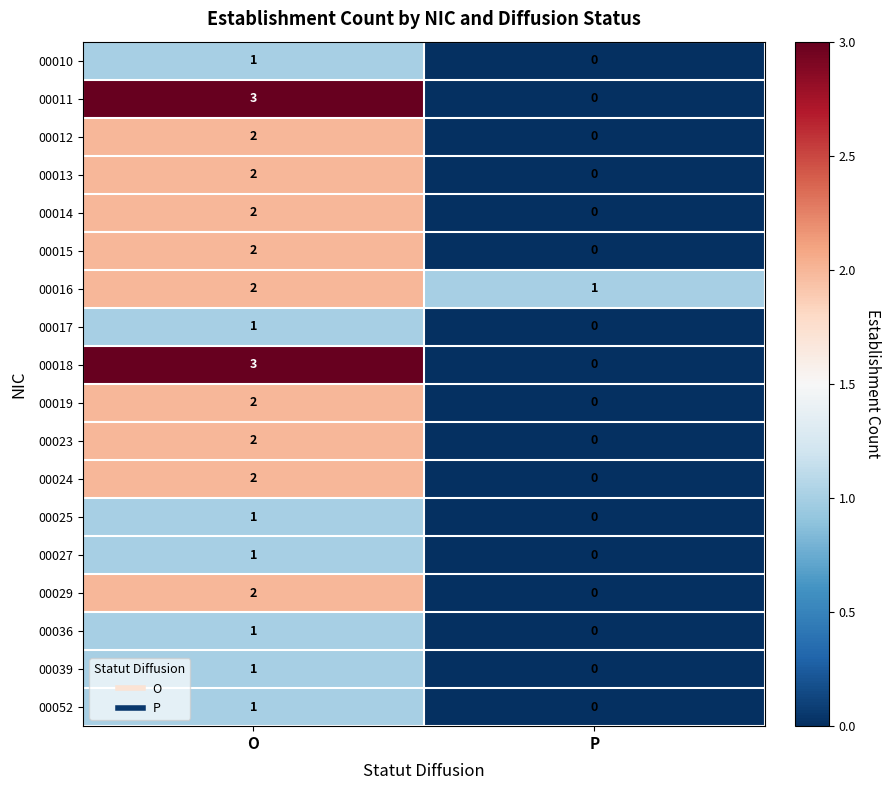

List the labels in order of 00024 value, largest first.

O, P